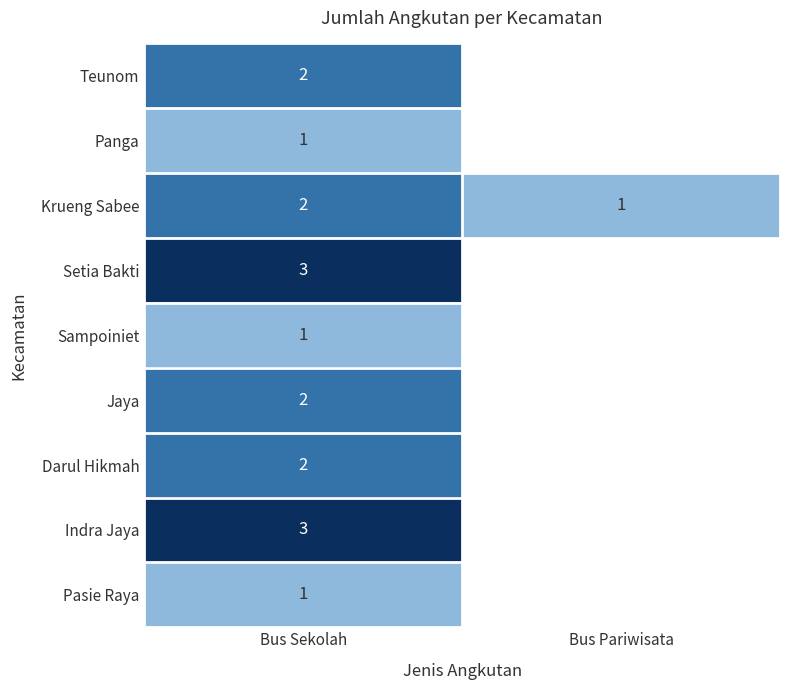

What is the maximum value shown in the chart?

3